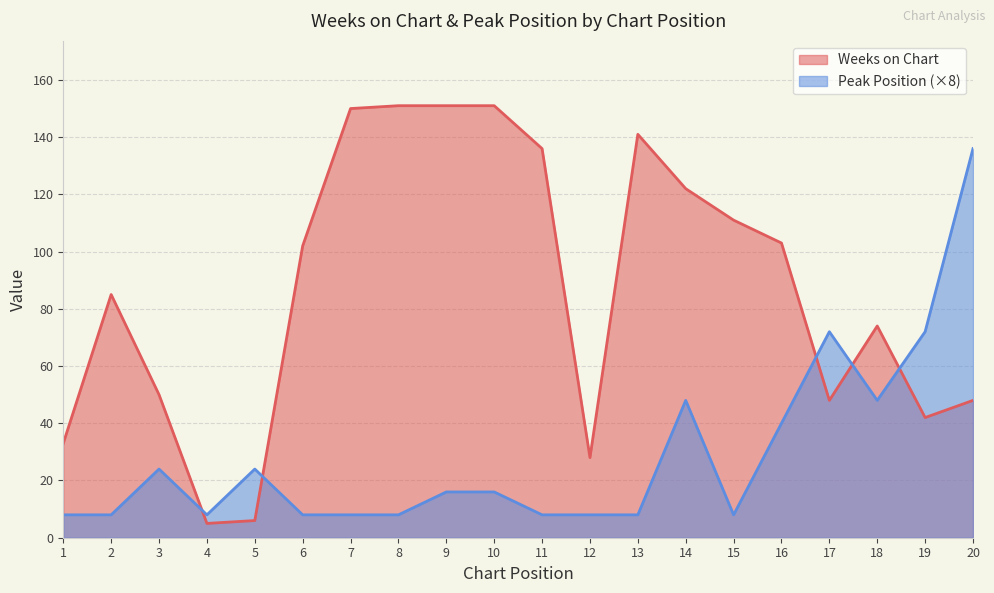

True or false: Weeks on Chart and Peak Position cross at least once.

True